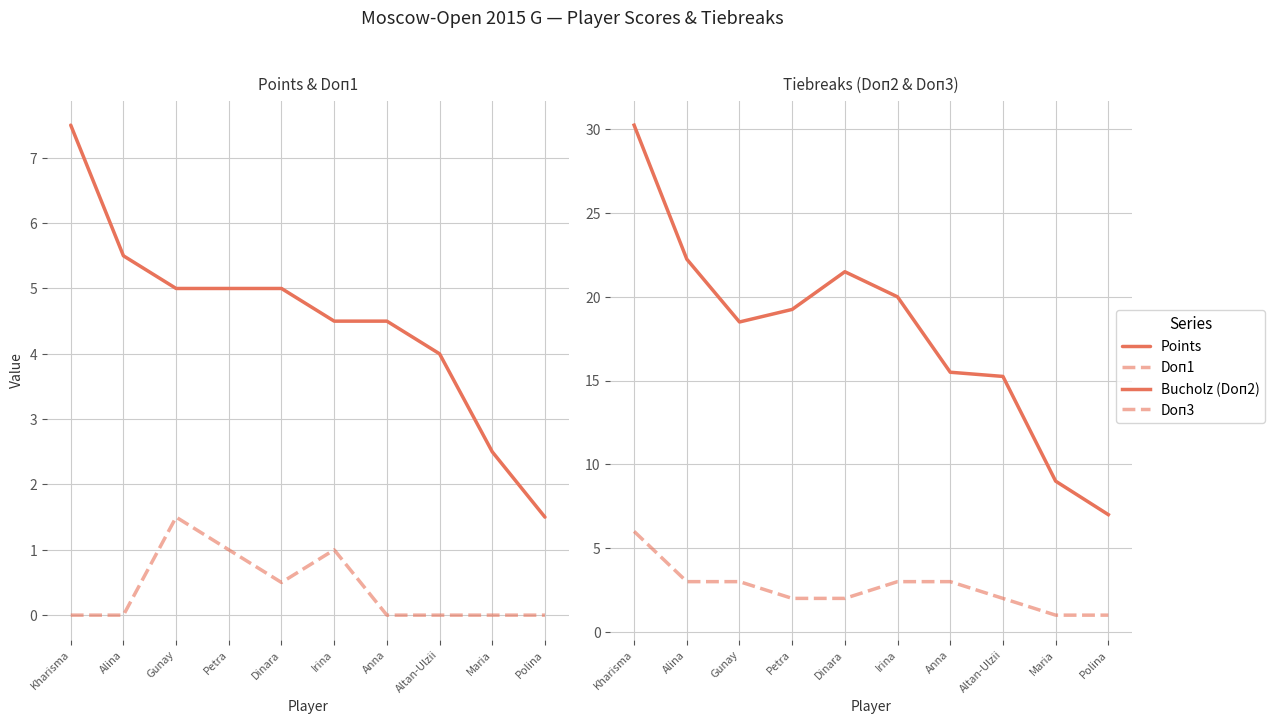

What is the sum of all Doп3 values?

26.0